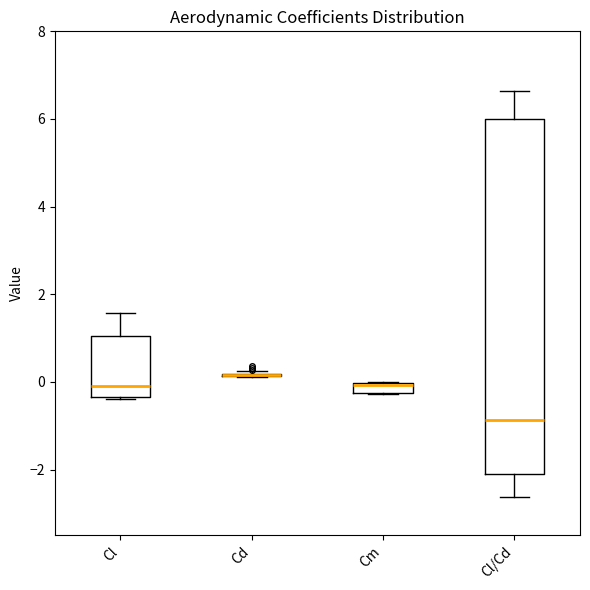

Where does the lower whisker of the box for Cl/Cd end on the y-axis? The values are not printed on the chart, so give them approximately, as read against the axis.

-2.6